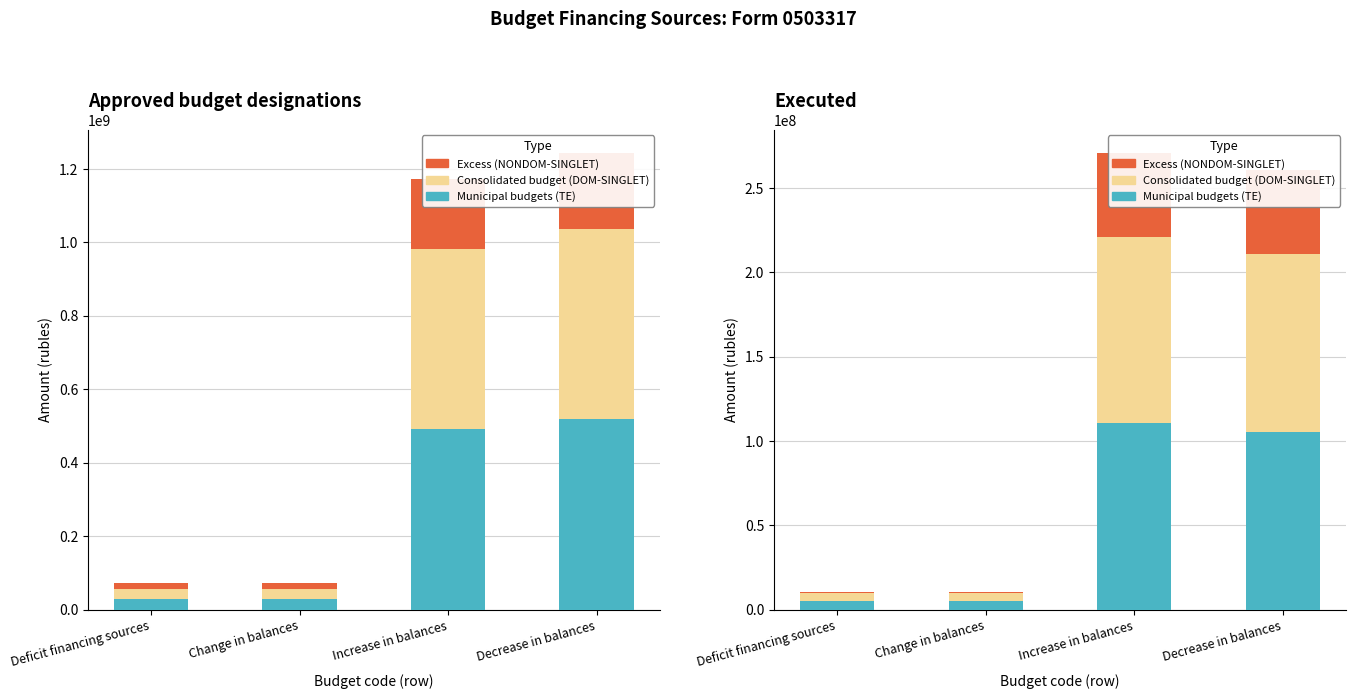

What is the label of the 3rd bar from the left?

Increase in balances